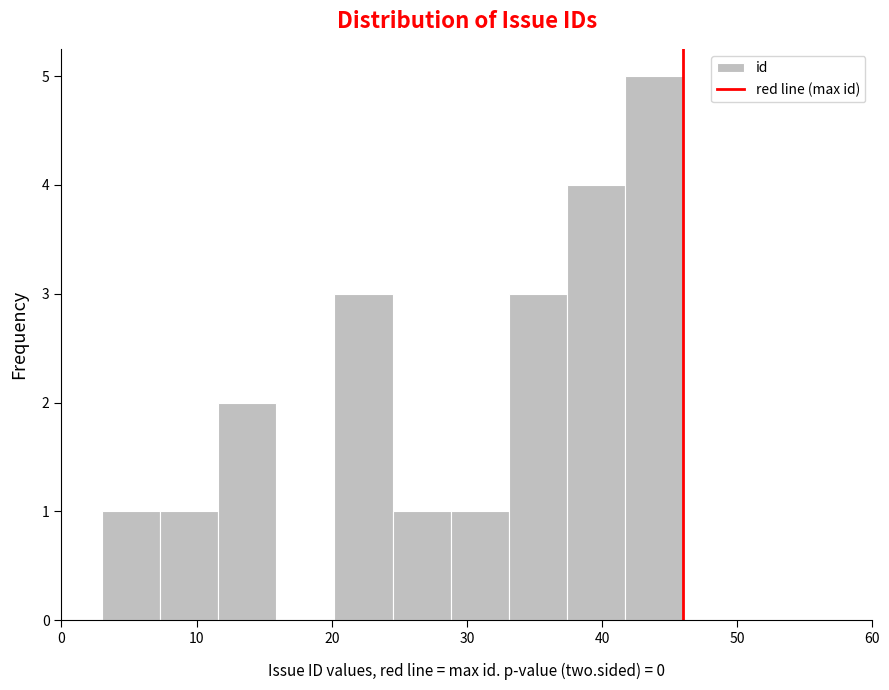

Reading left to right, transcribe this chart: for each bar, give the range it covers on the x-axis and its height. Neither the bar edges nor the heights are printed on the chart, so give them approximately, as read against the axes.

3.0 to 7.3: 1
7.3 to 11.6: 1
11.6 to 15.9: 2
15.9 to 20.2: 0
20.2 to 24.5: 3
24.5 to 28.8: 1
28.8 to 33.1: 1
33.1 to 37.4: 3
37.4 to 41.7: 4
41.7 to 46.0: 5